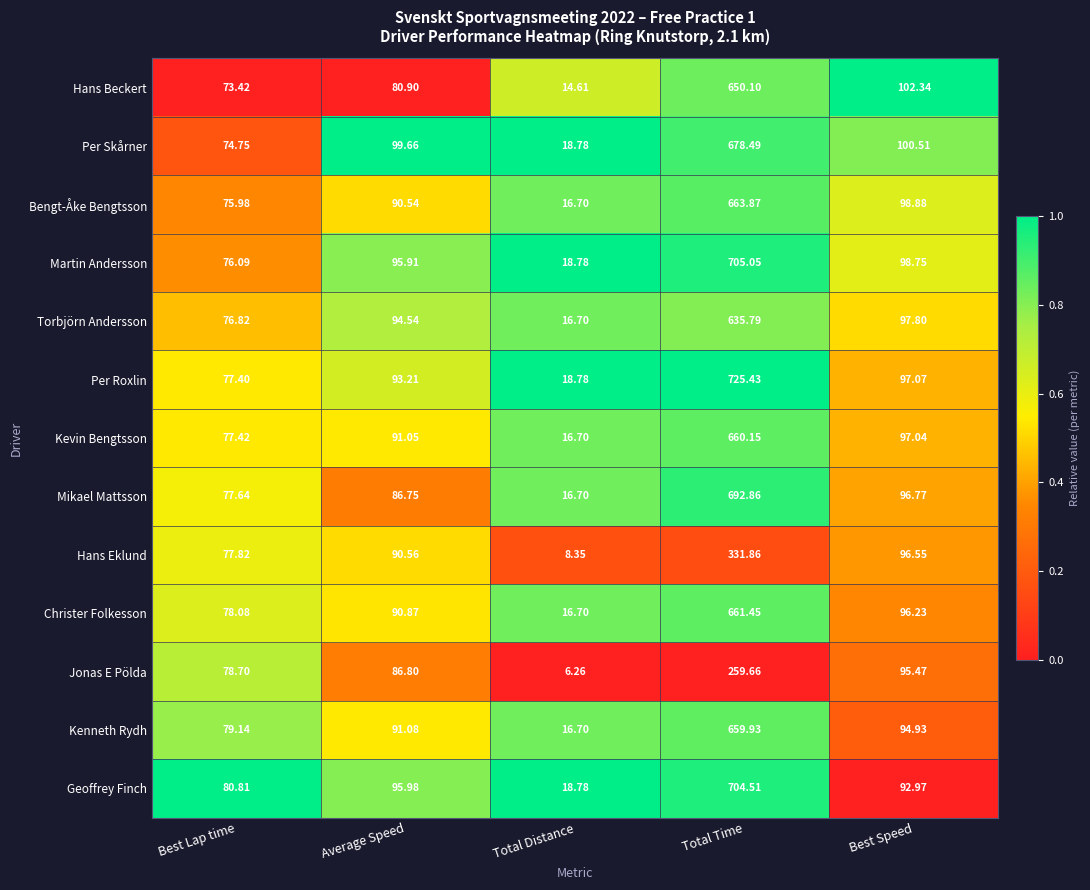

What is the maximum value shown in the chart?

725.4